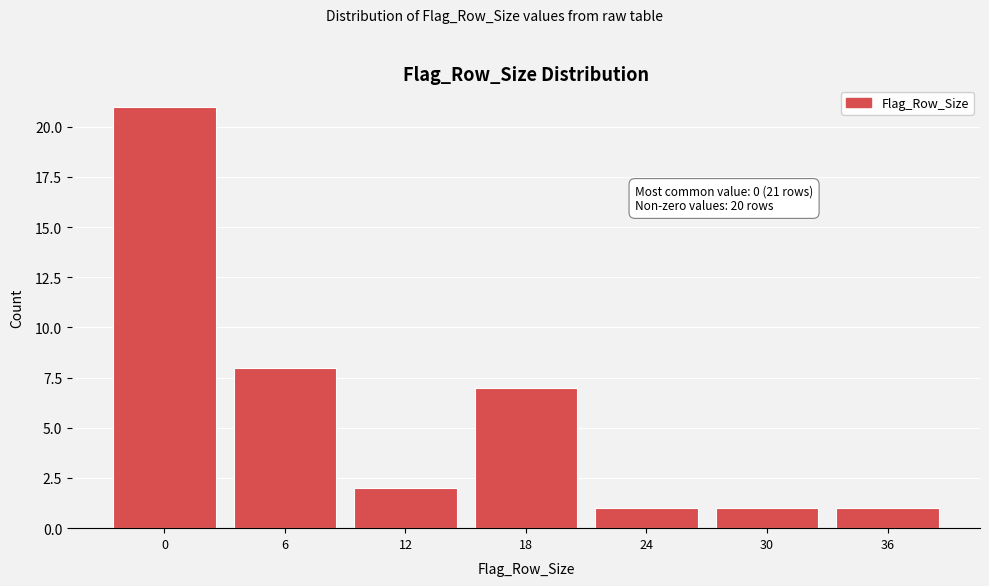

Reading left to right, what are all the values shown in this chart?

0=21	6=8	12=2	18=7	24=1	30=1	36=1